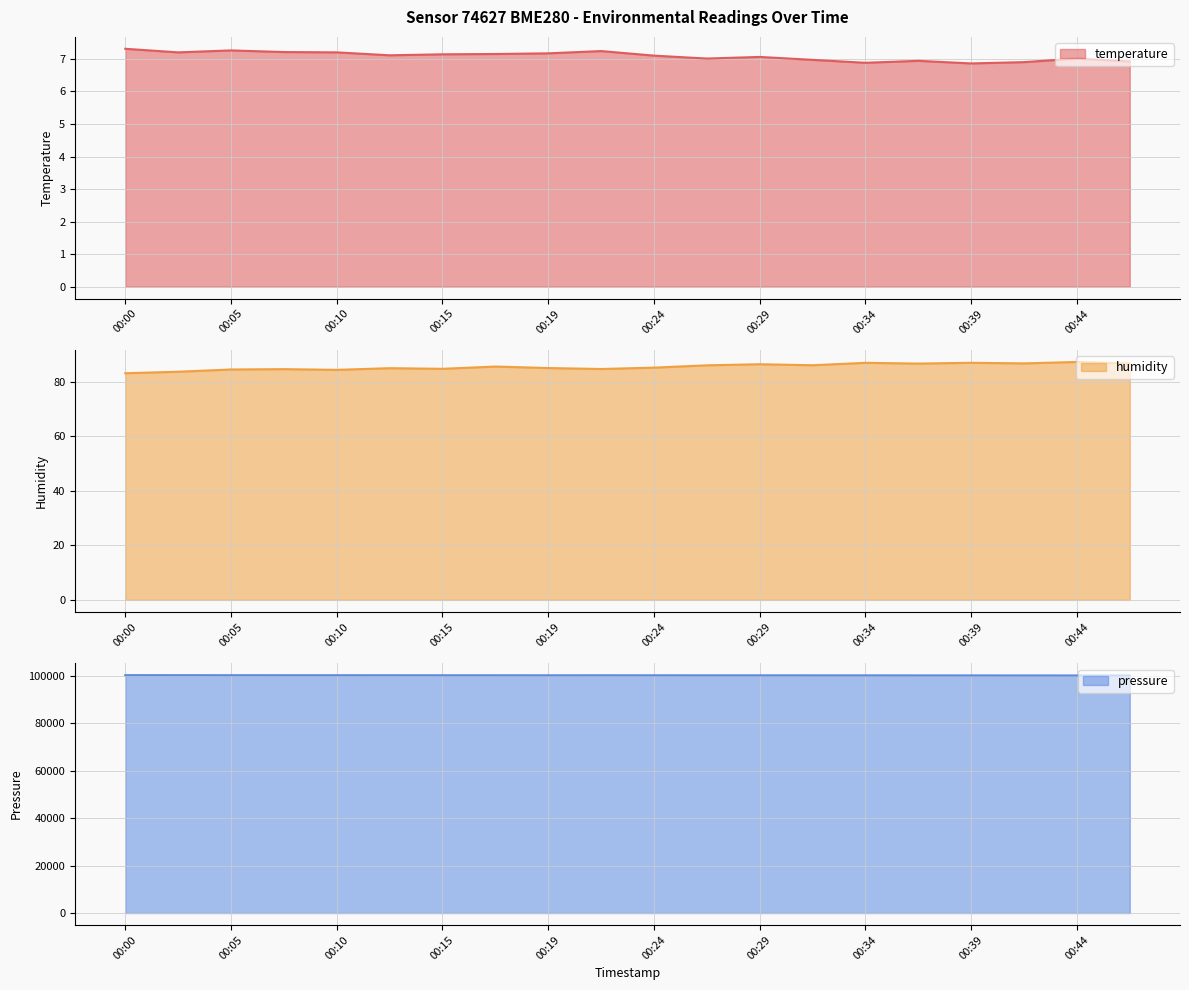

Which series has the largest range (max minus min)?

pressure